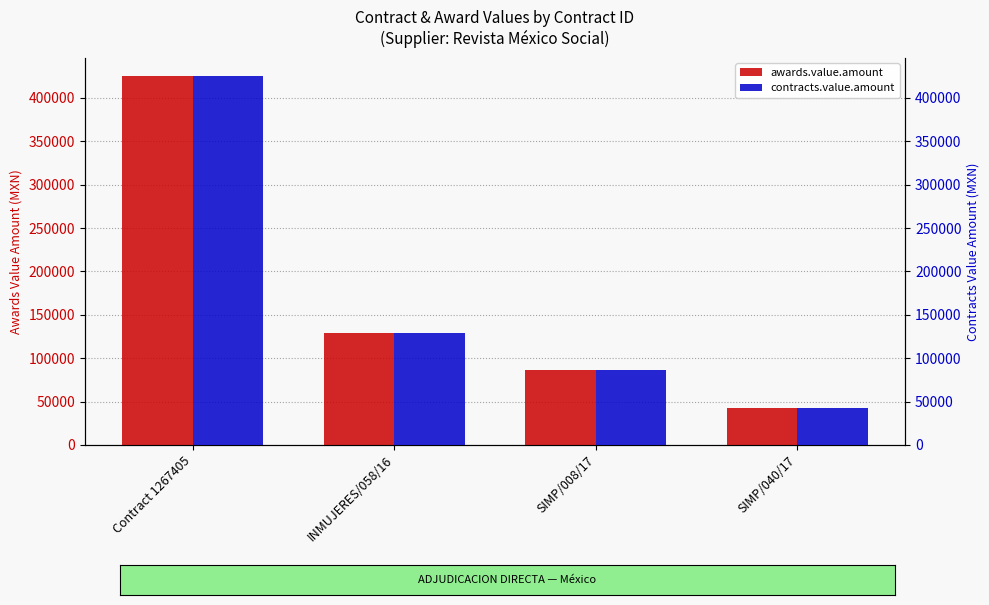

Reading right to left, extract all data points from this chart.

awards.value.amount: 43000.0	86206.9	129310.4	425000.0
contracts.value.amount: 43000.0	86206.9	129310.4	425000.0